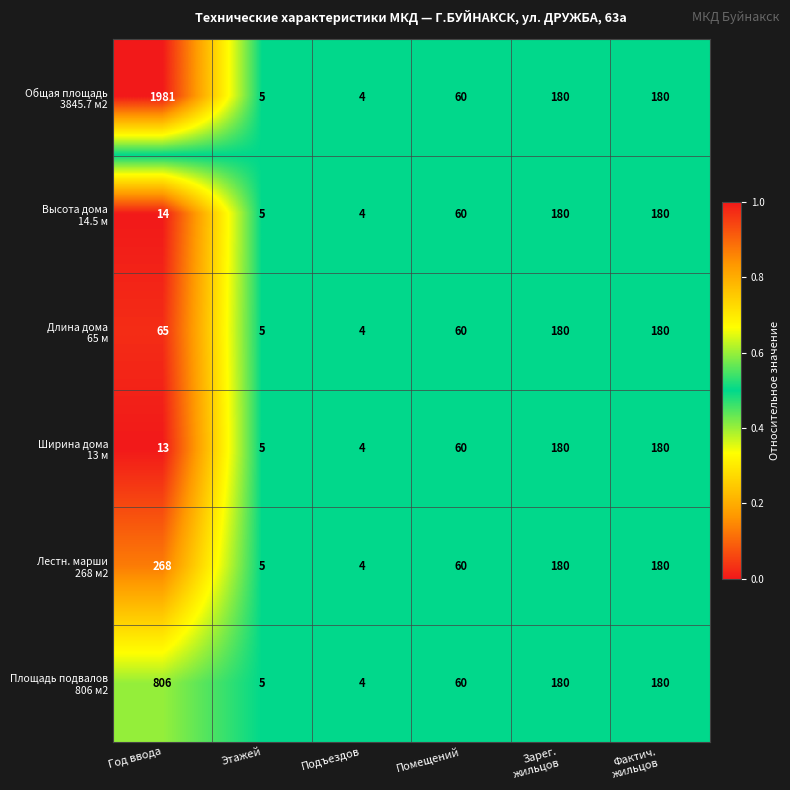

What is the total value across all series at Этажей?

30